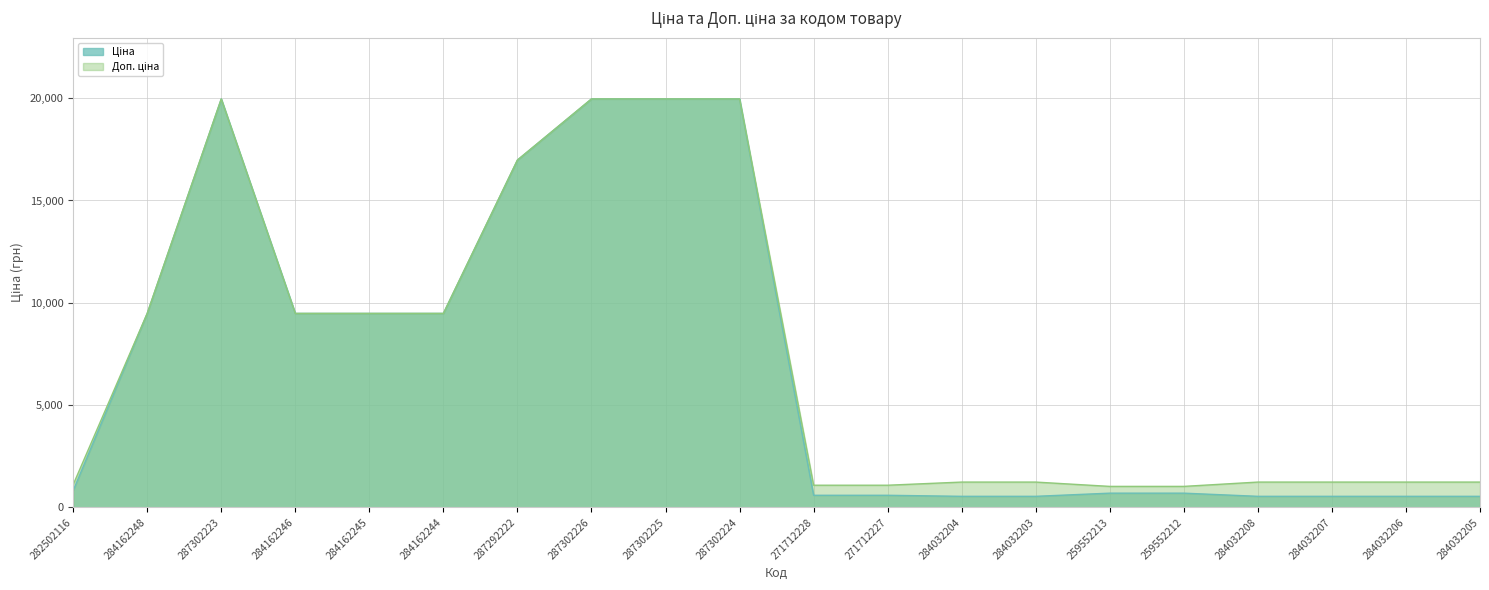

True or false: Доп. ціна and Ціна intersect in this chart.

False